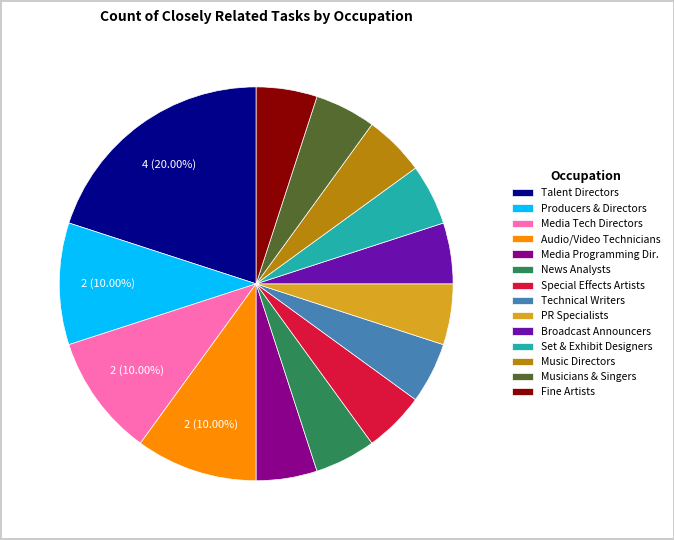

Do Talent Directors and Music Directors together represent more than half of the pie?

No